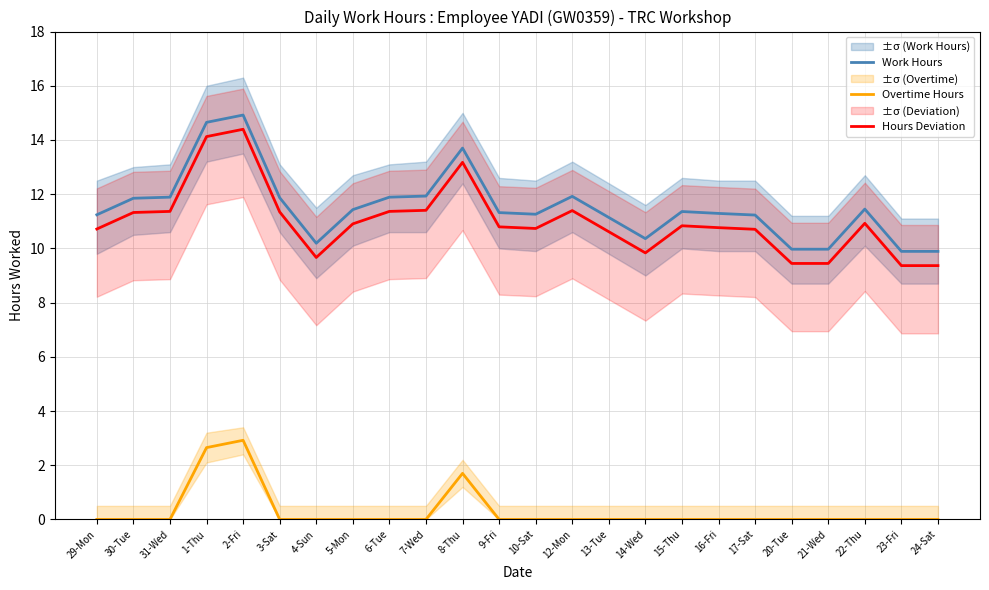

What is the value of the Hours Deviation point at the 19th from the left?

10.7